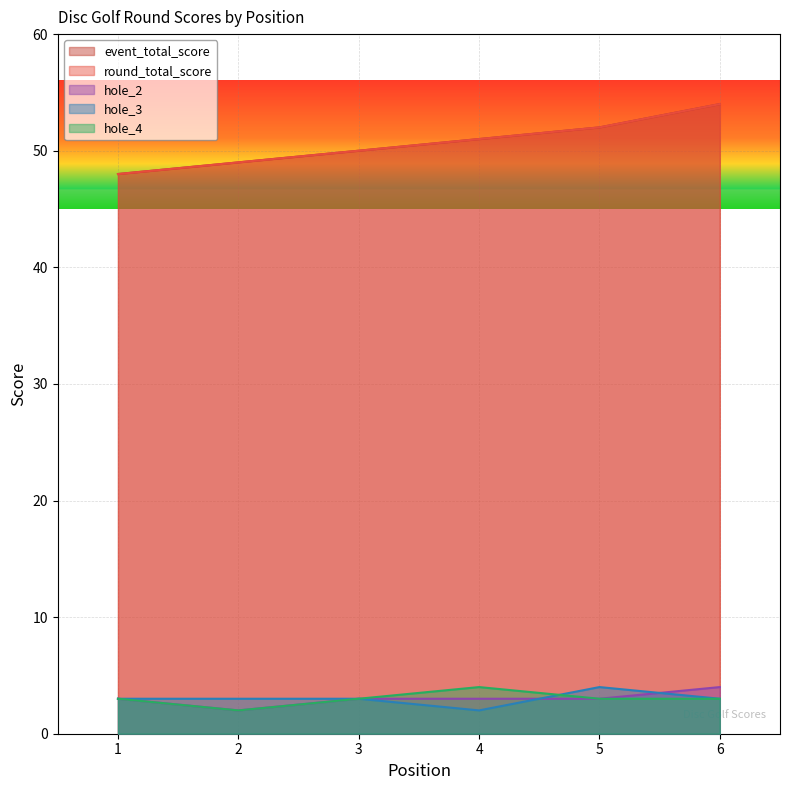

Which series has the largest total across all categories?

event_total_score